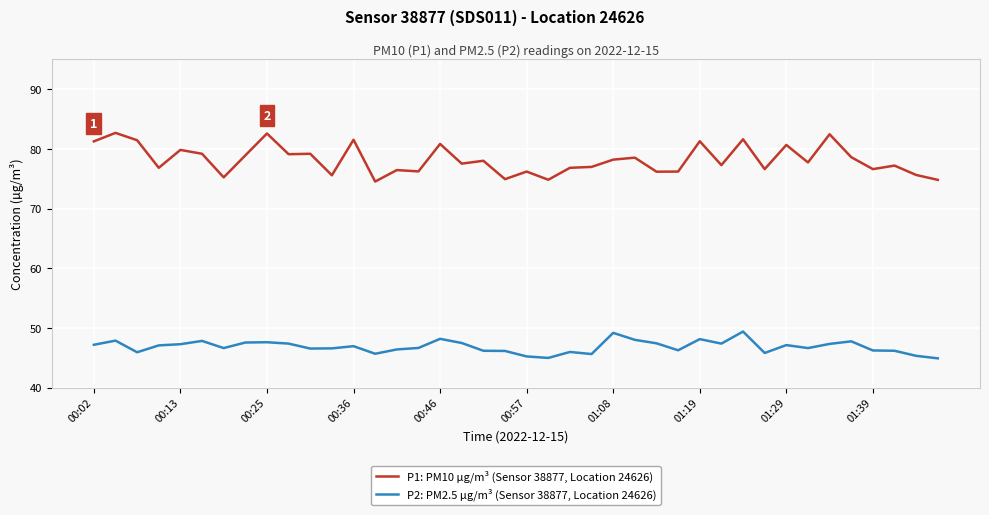

Which series has the largest total across all categories?

P1: PM10 µg/m³ (Sensor 38877, Location 24626)